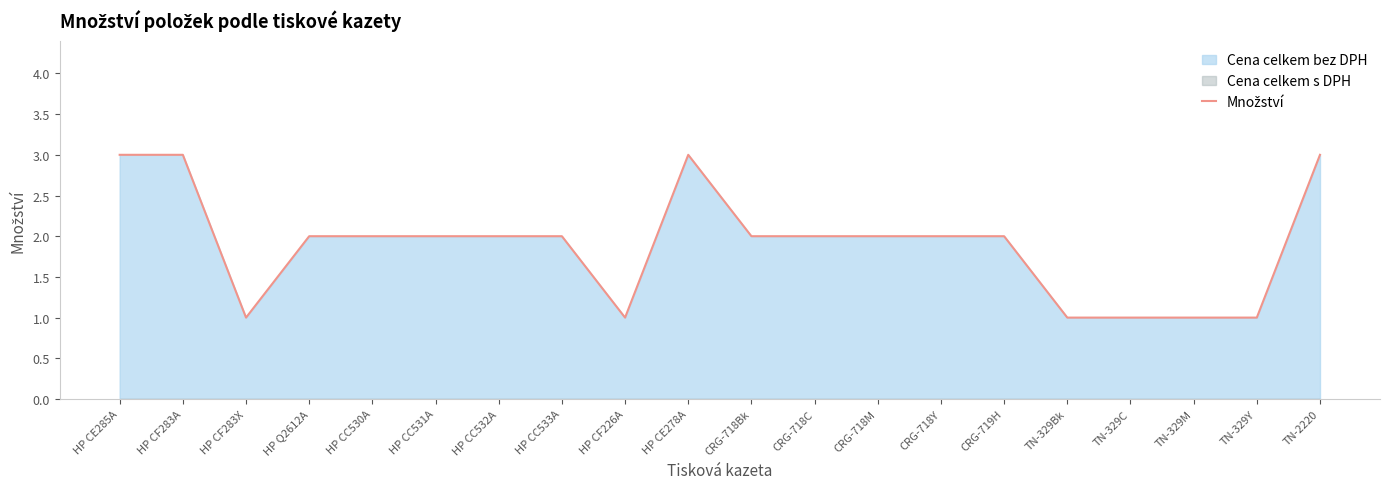

Does the chart have visible grid lines?

No